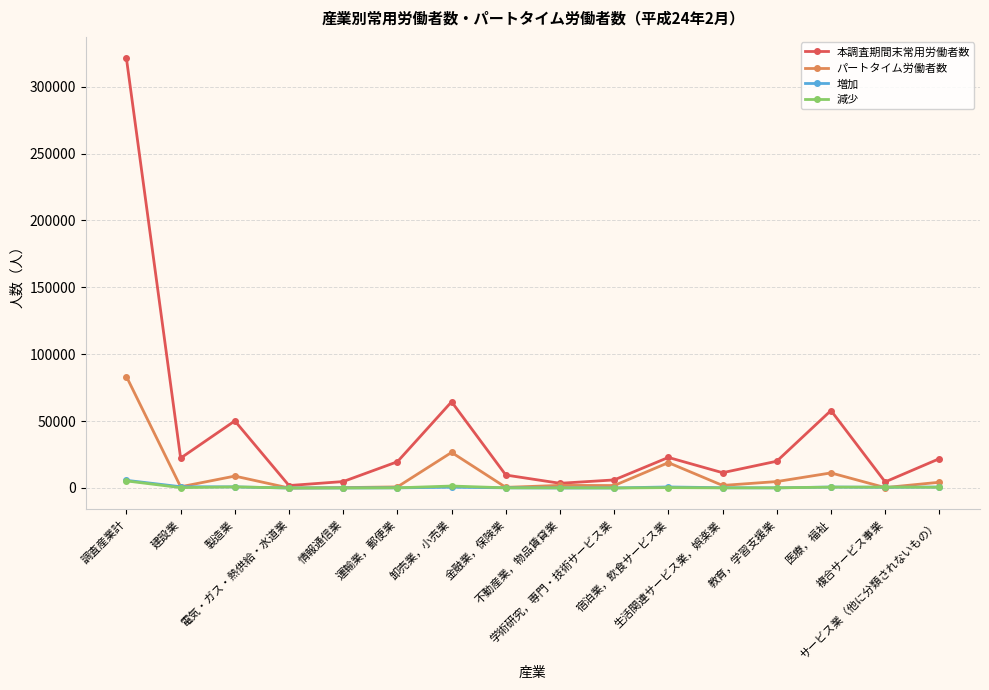

What is the total value across all series at 金融業，保険業?

10425